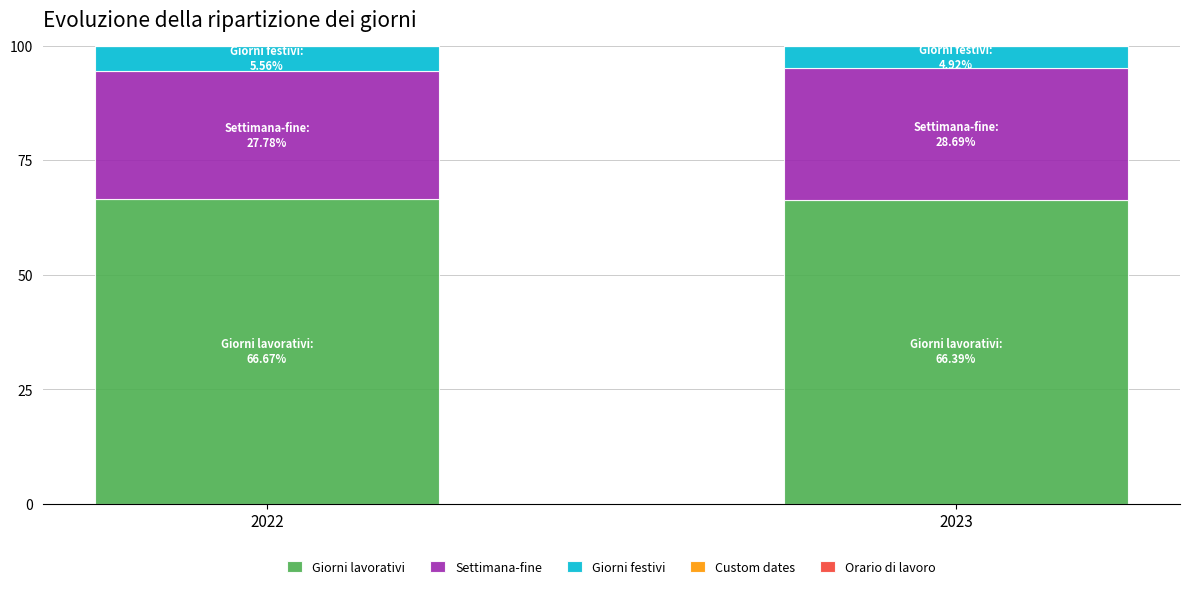

What is the total value across all series at 2023?

100.0